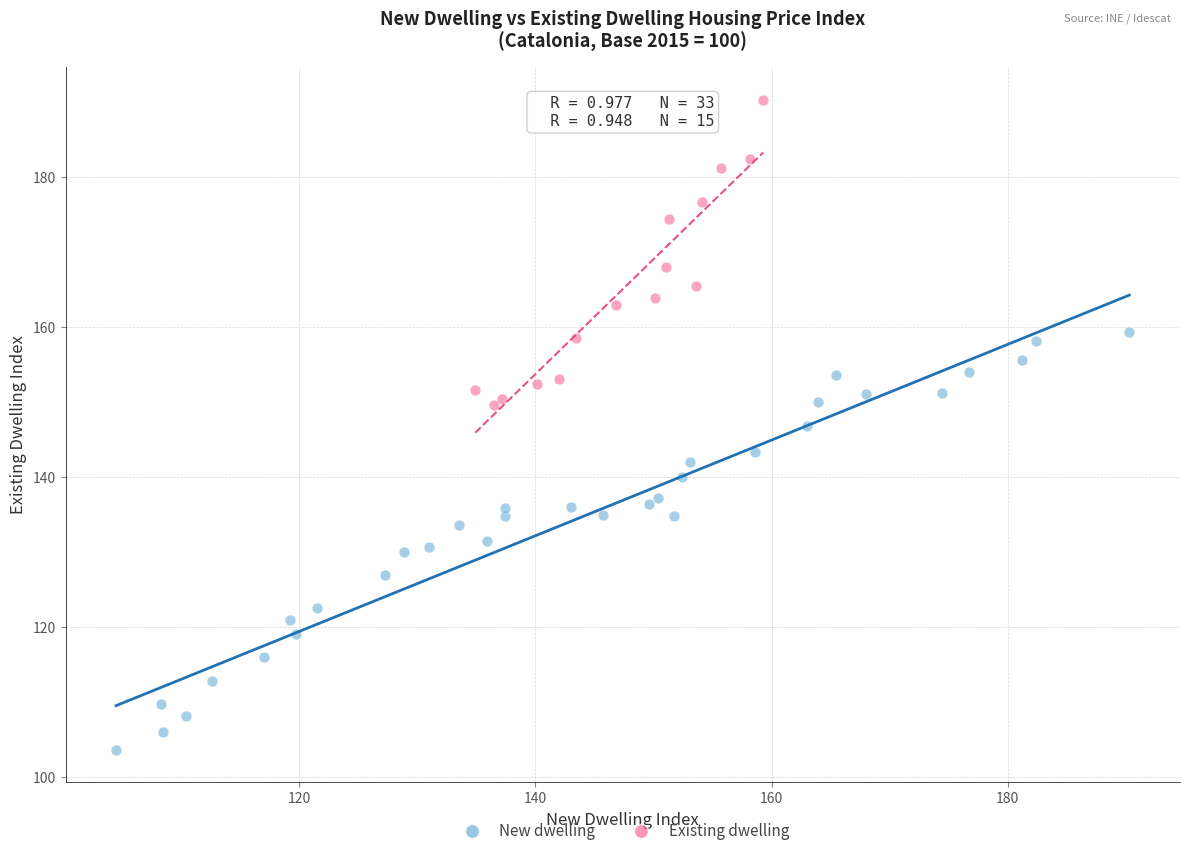

Which series has the largest Y range (max minus min)?

New dwelling